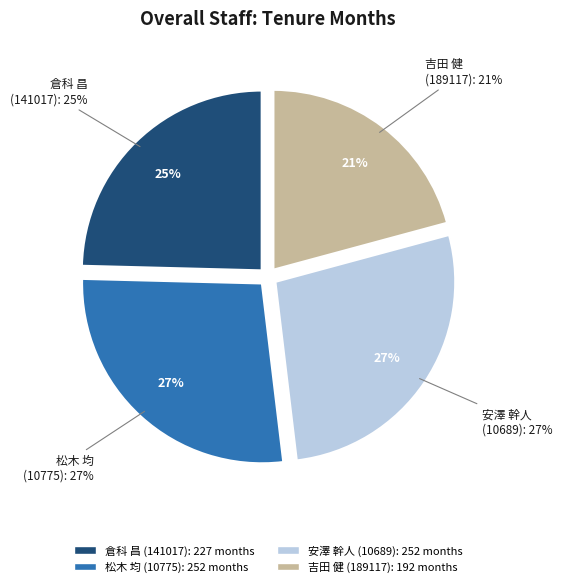

To the nearest percent, what is the difference between the 安澤 幹人
(10689) and 吉田 健
(189117) slice percentages?

7%